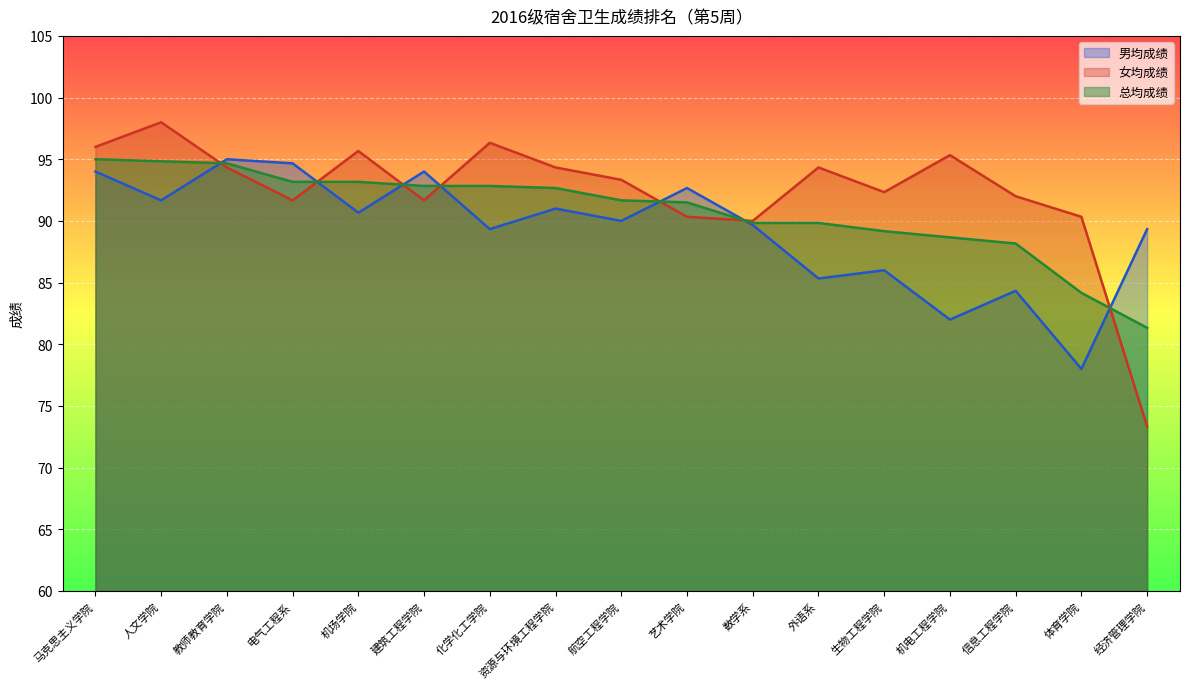

Which series has the widest spread of values?

女均成绩